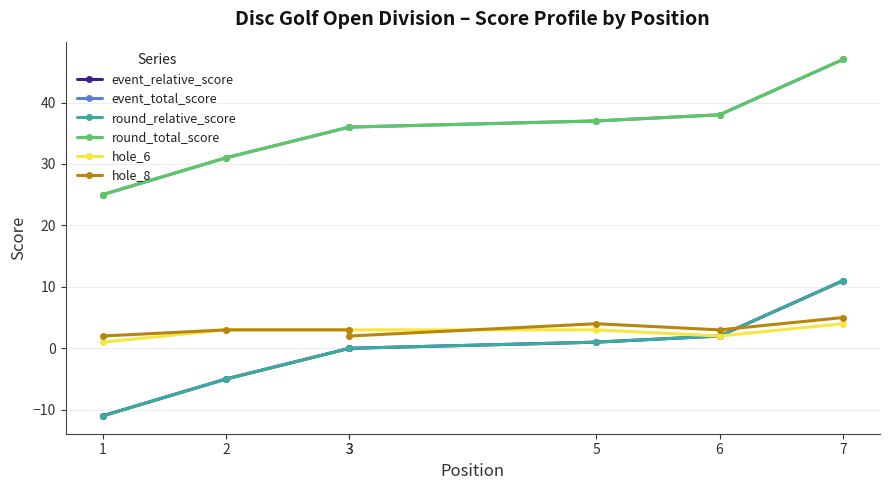

The value of hole_8 at 3 is 1. True or false?

False